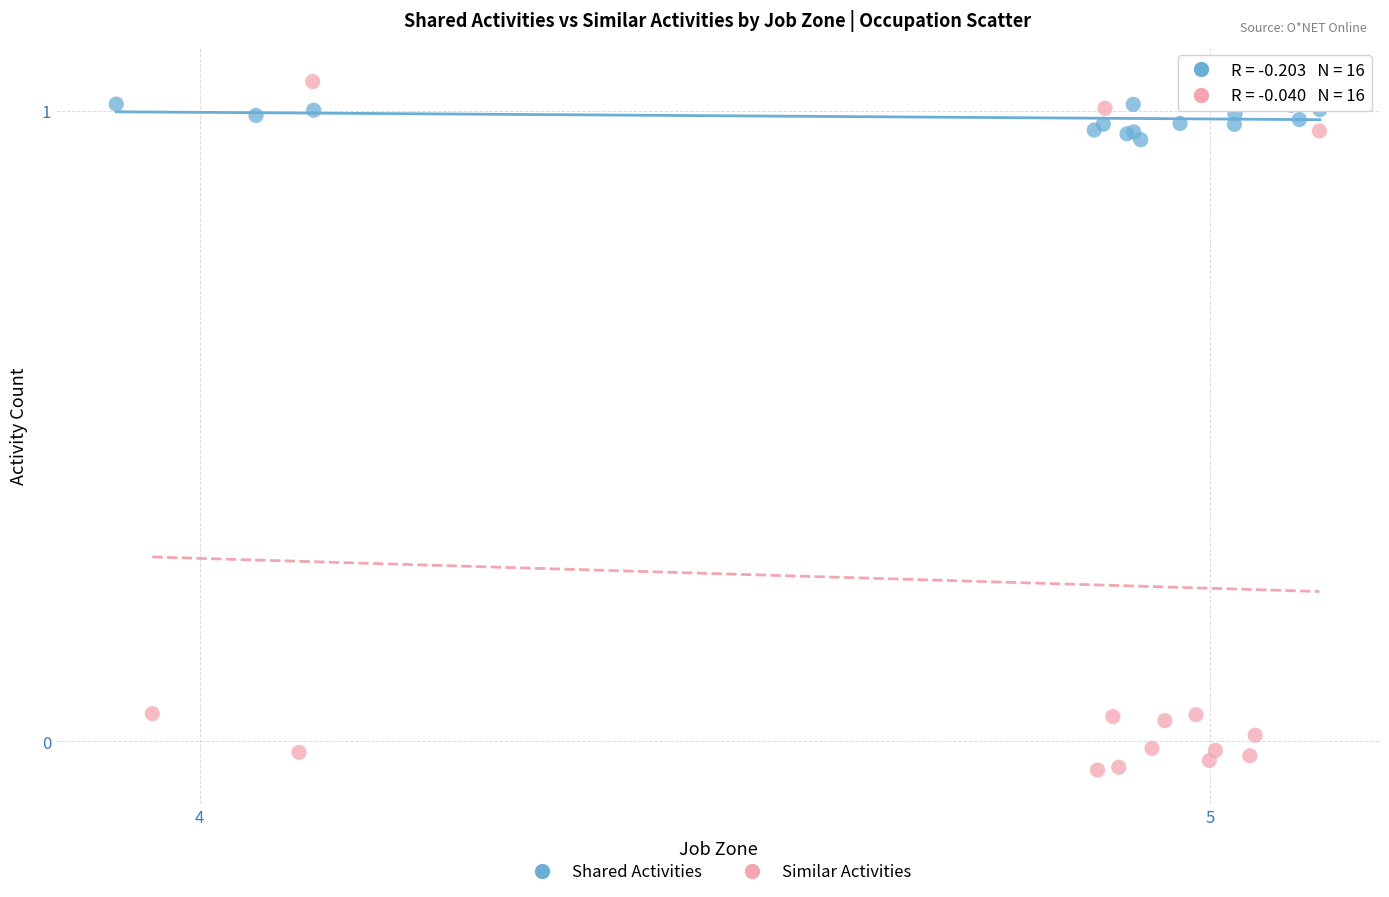

What are all the series names shown in the legend?

Shared Activities, Similar Activities